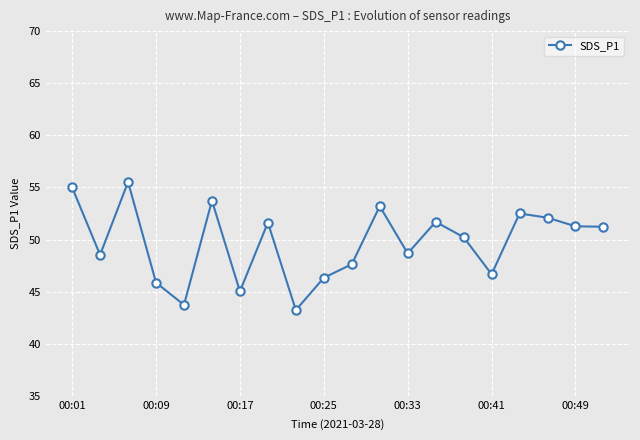

What is the value of the 20th point from the left?

51.2